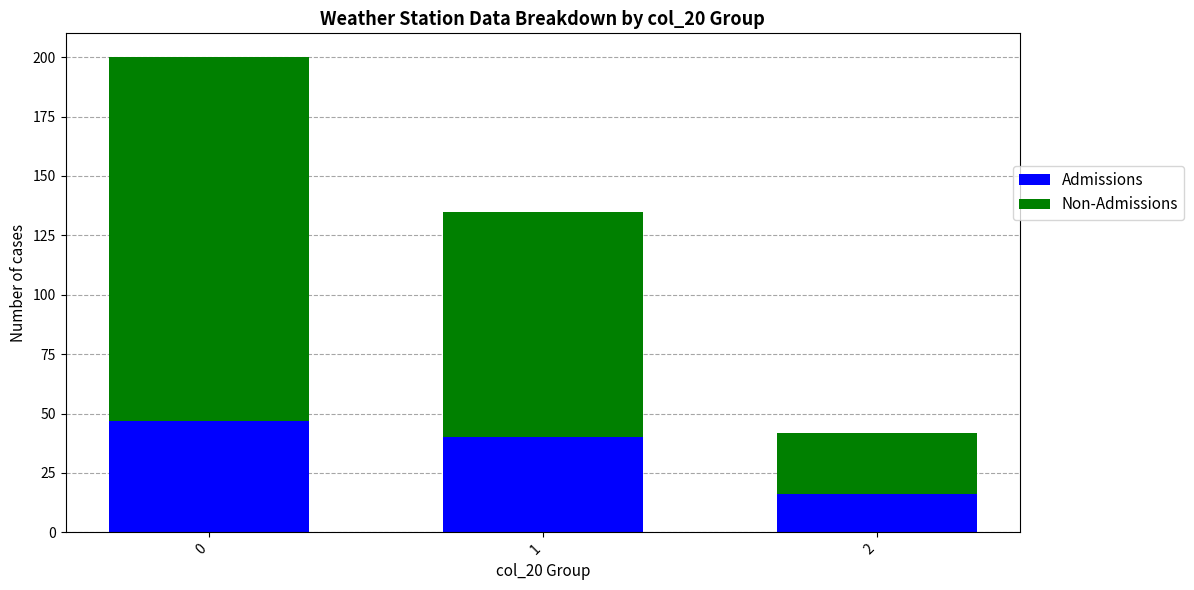

What is the total value across all series at 1?

135